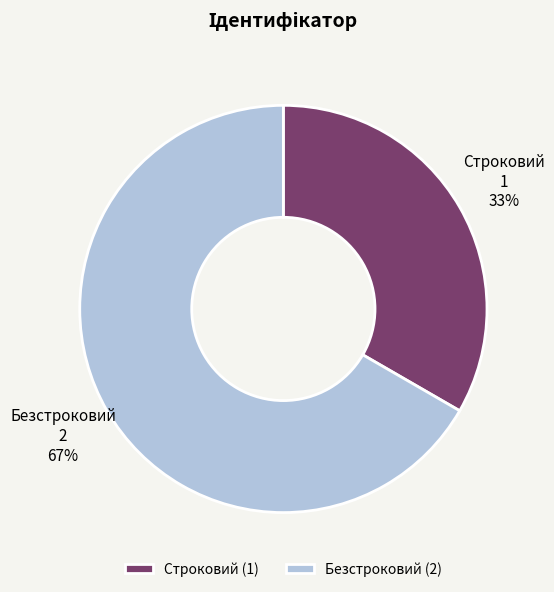

Is there any slice that represents more than half of the pie?

Yes